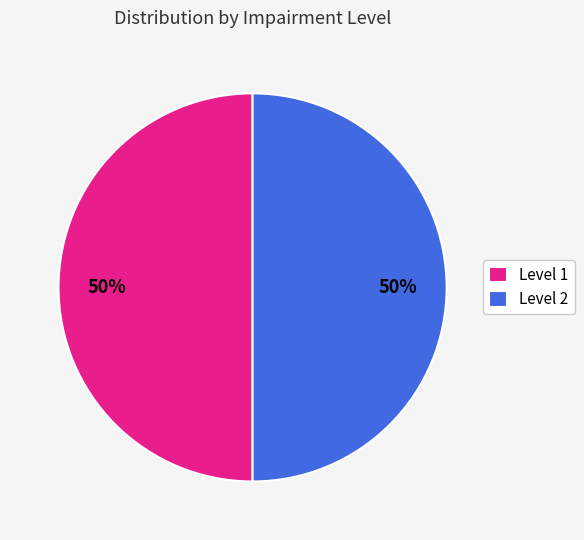

The Level 2 slice represents 50% of the pie. True or false?

True